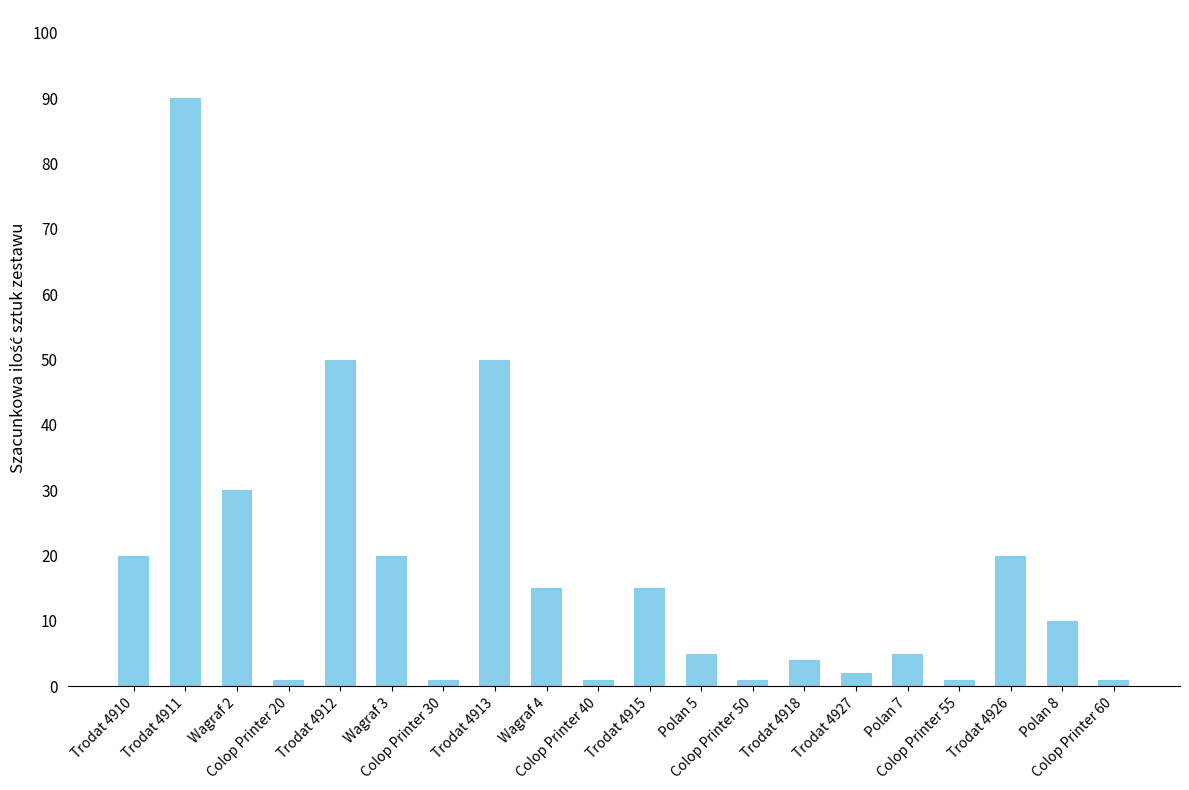

Are the bars grouped side by side (vs. stacked)?

No